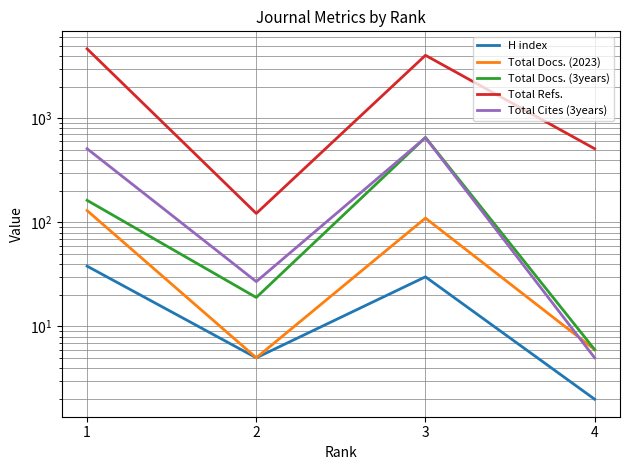

How many lines are shown in the chart?

5